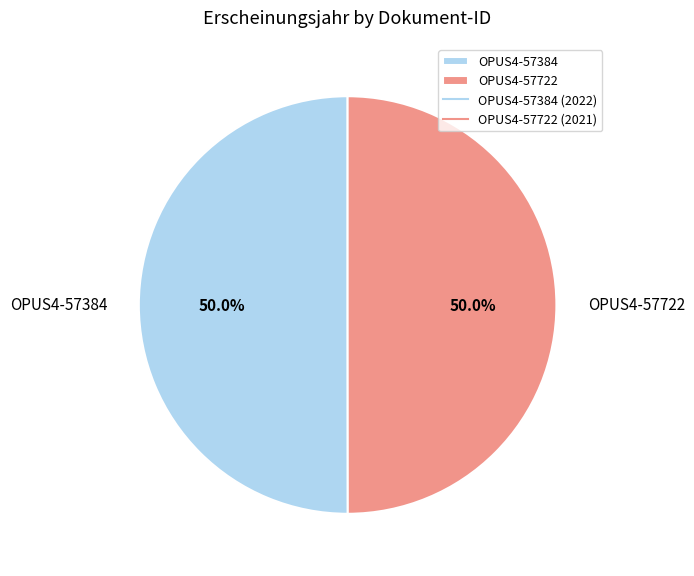

What percentage do OPUS4-57384 and OPUS4-57722 together represent?

100.0%